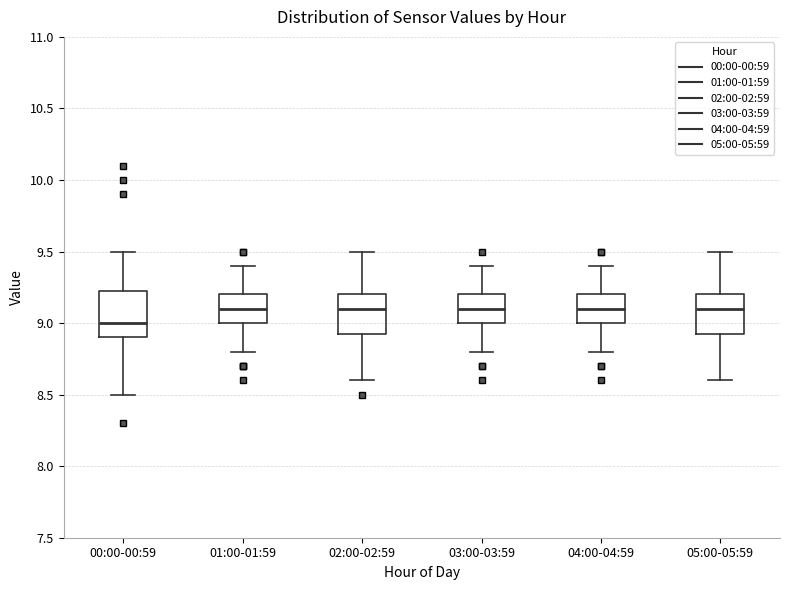

Where is the upper edge of the box for 00:00-00:59 on the y-axis? The values are not printed on the chart, so give them approximately, as read against the axis.

9.25